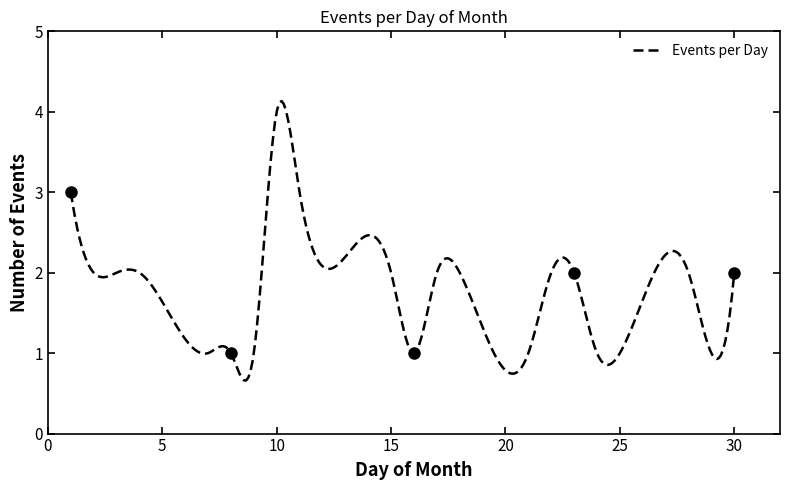

What is the difference between the maximum and minimum values?

3.5